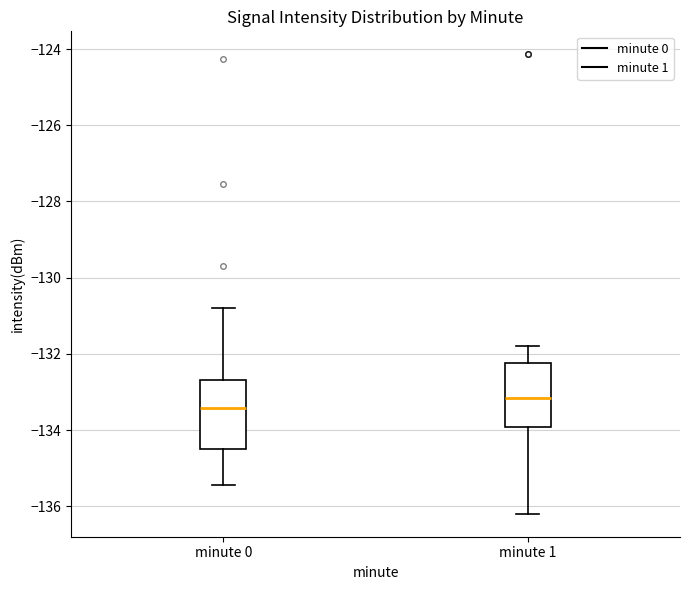

Where does the median line of the box for minute 1 sit on the y-axis? The values are not printed on the chart, so give them approximately, as read against the axis.

-133.2